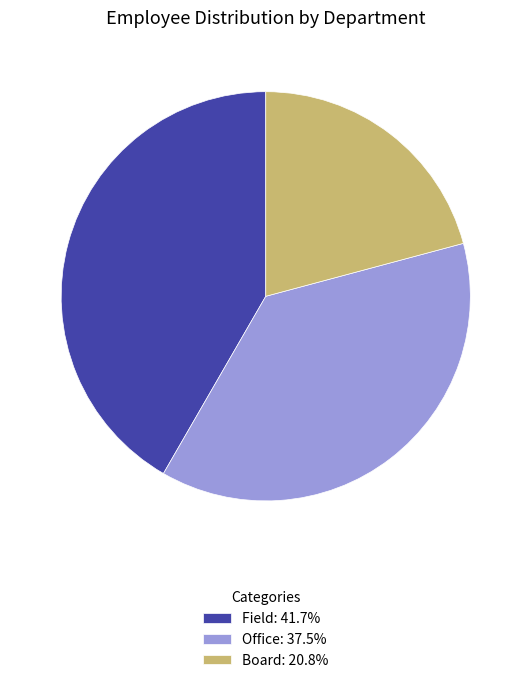

What is the ratio of the value at Field: 41.7% to the value at Board: 20.8%?

2.0